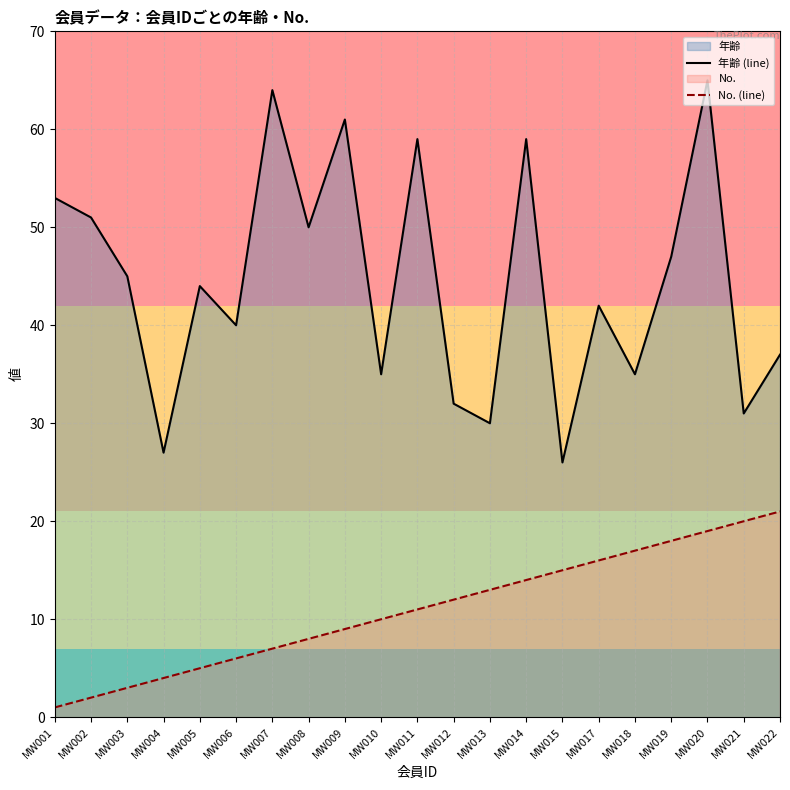

Which series has the largest total across all categories?

年齢 (line)